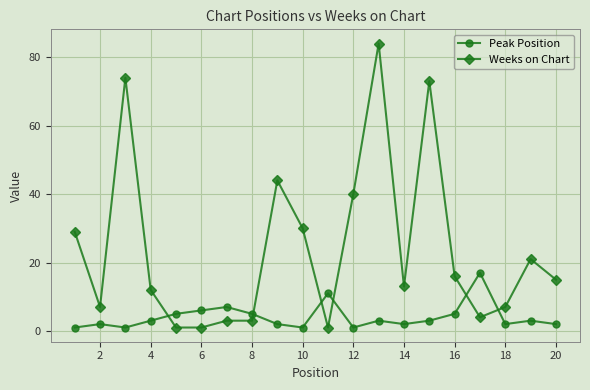

What is the sum of all Weeks on Chart values?

478